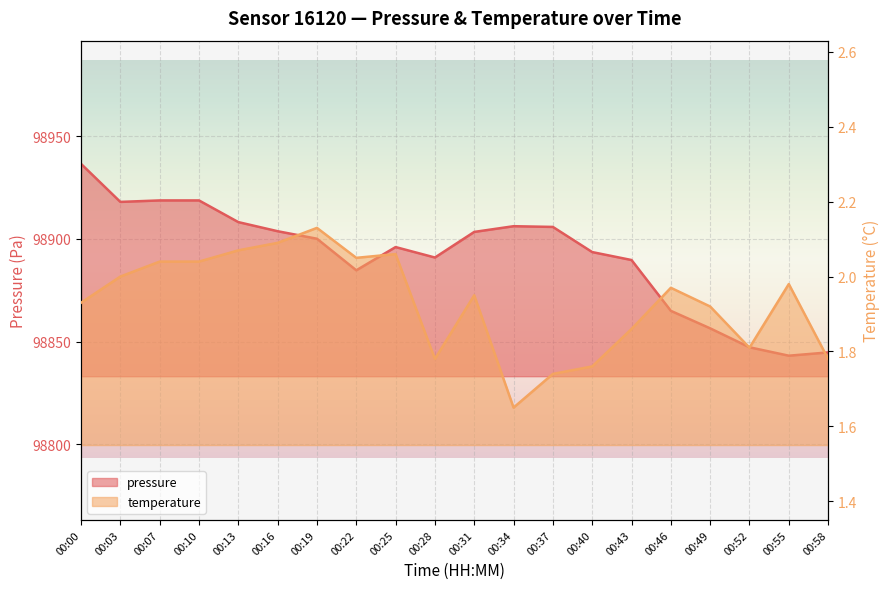

What is the value of the pressure point at the 4th from the left?

98918.7